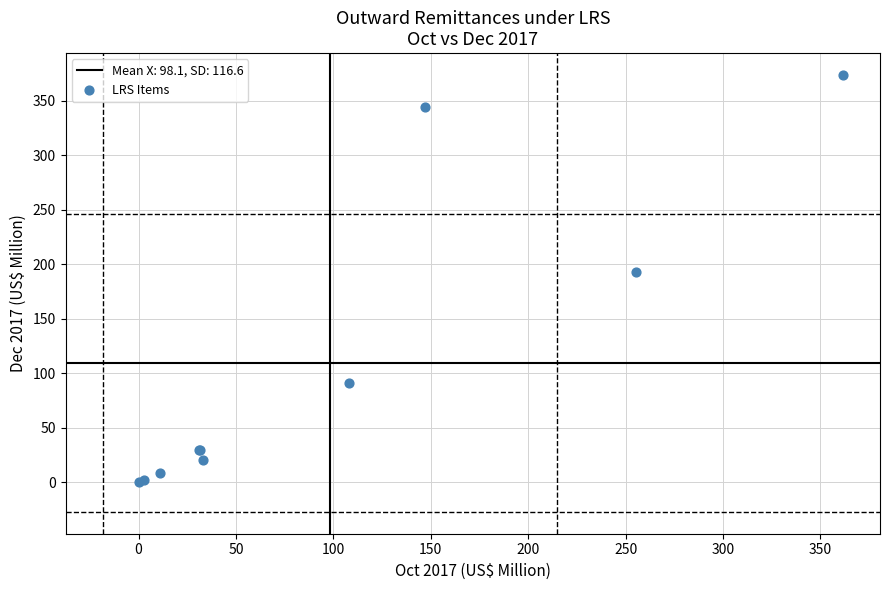

What Y value in the scatter plot is closest to 187?

192.9